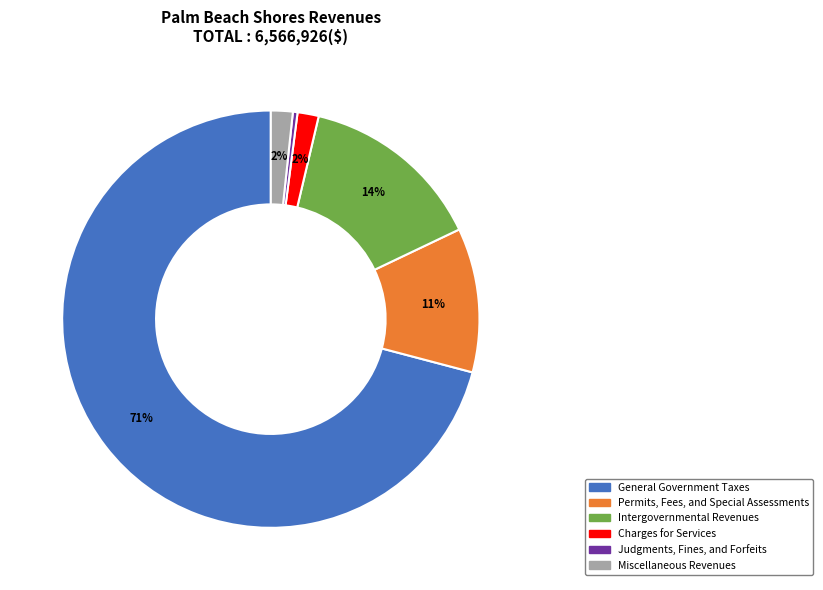

To the nearest percent, what is the combined percentage of Charges for Services and General Government Taxes?

73%